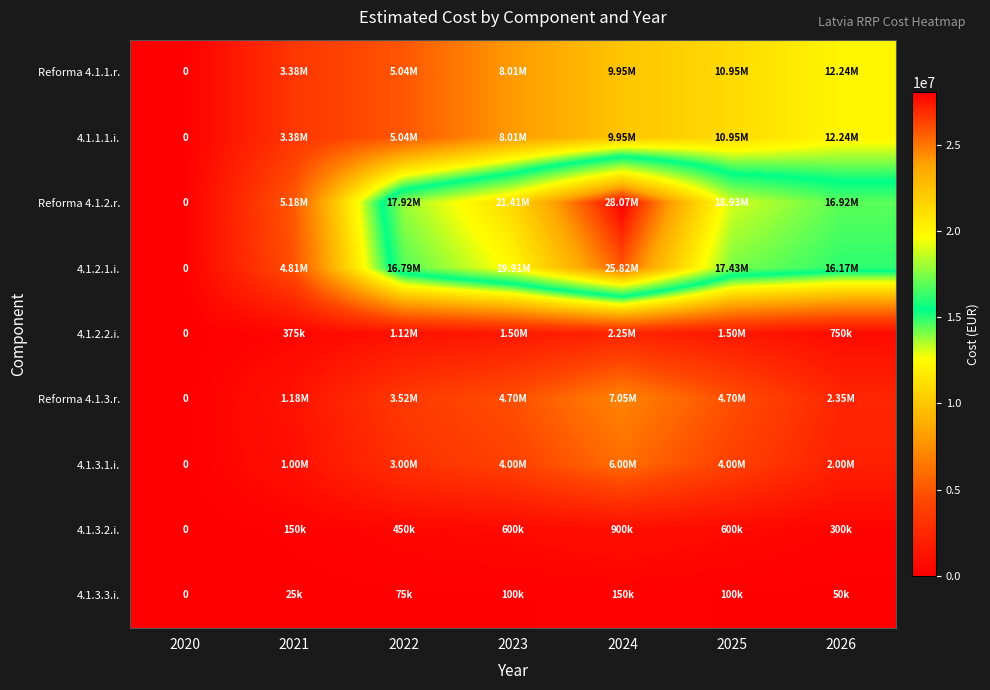

The value of 4.1.2.1.i. at 2022 is 16791834. True or false?

True